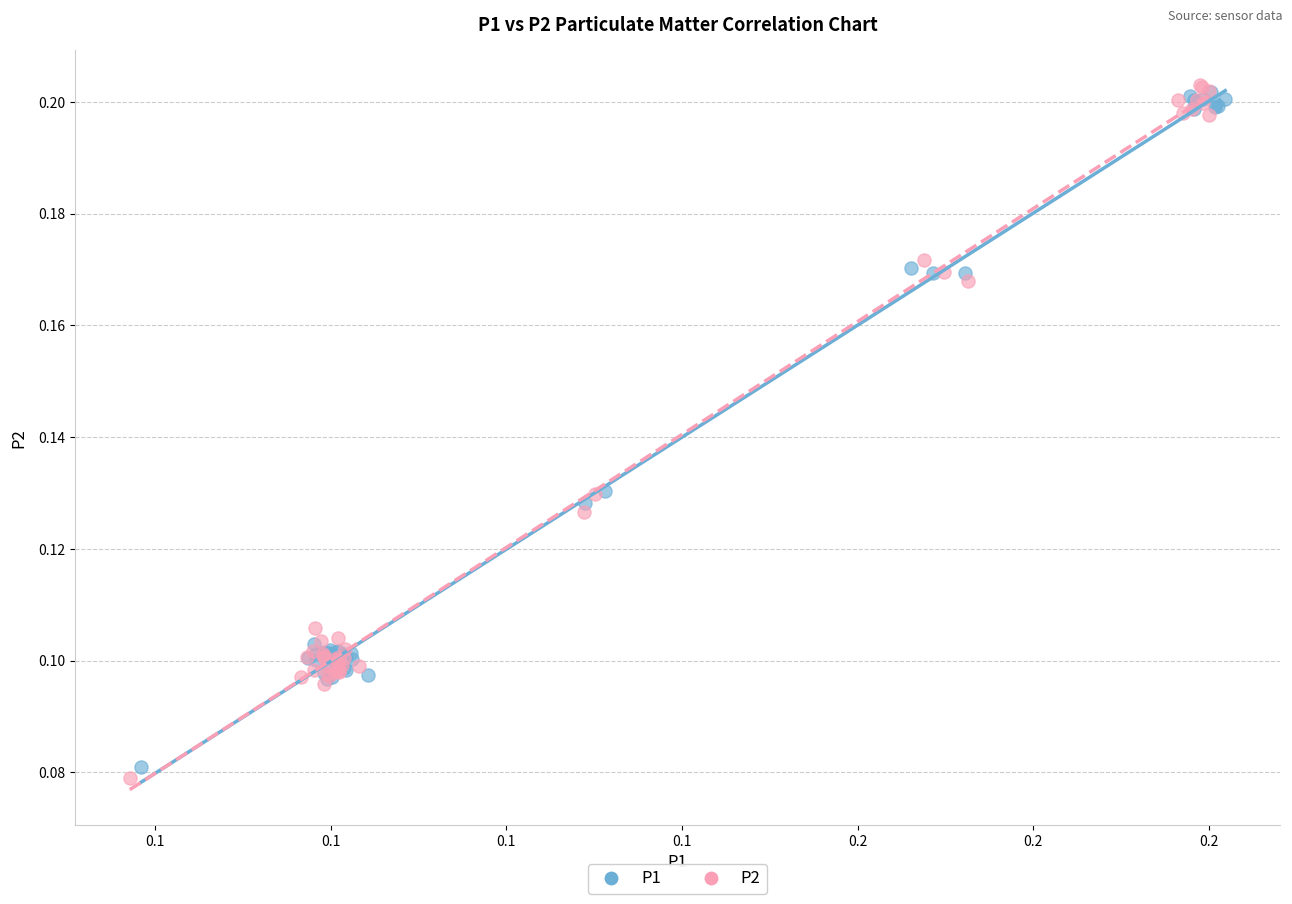

Which series has the widest spread of Y values?

P2